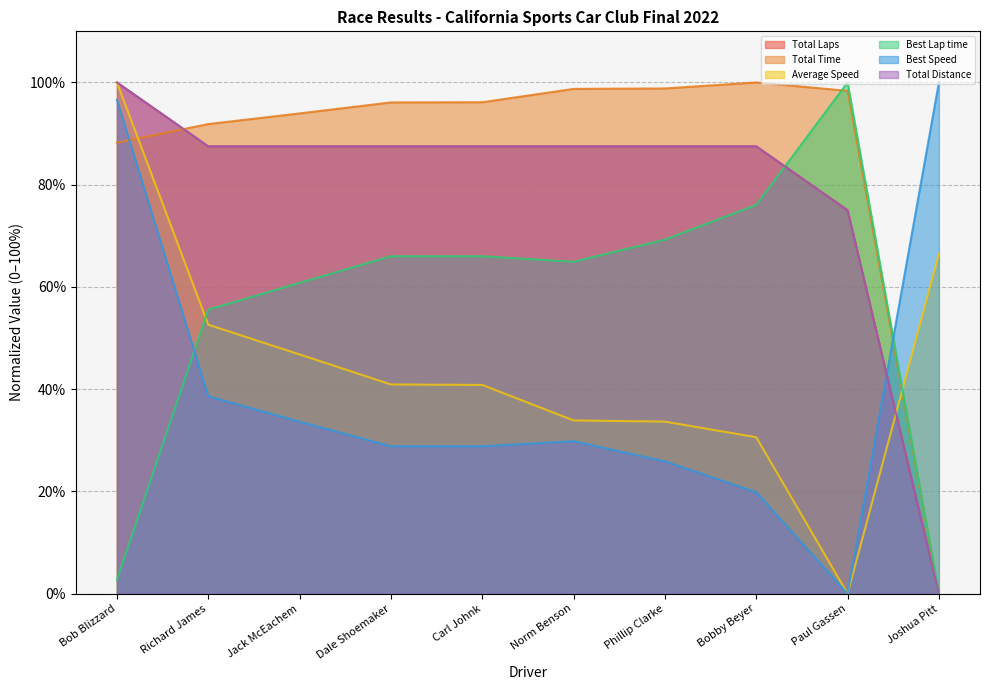

Does the chart display data point markers on the line(s)?

No